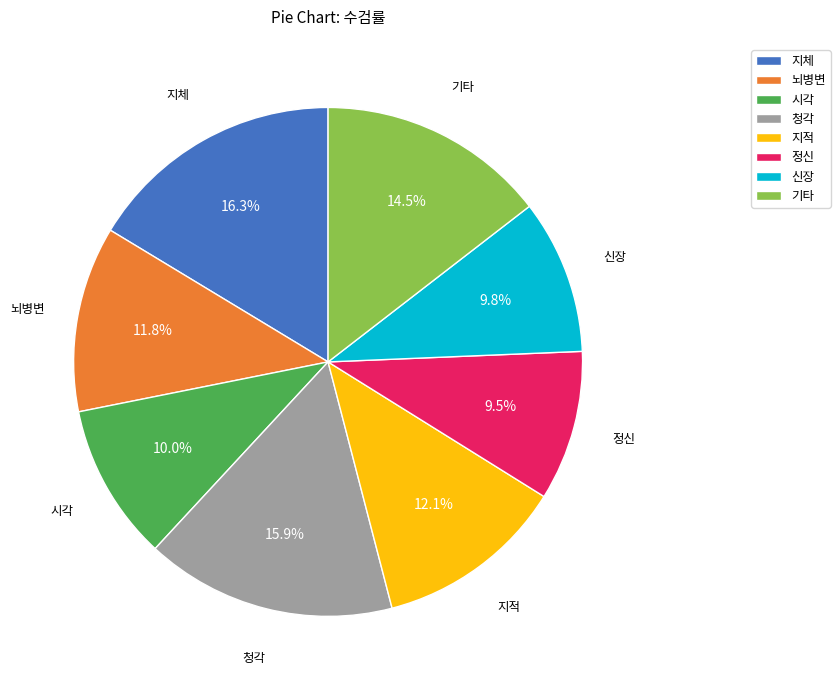

Is 기타 the majority of the pie?

No